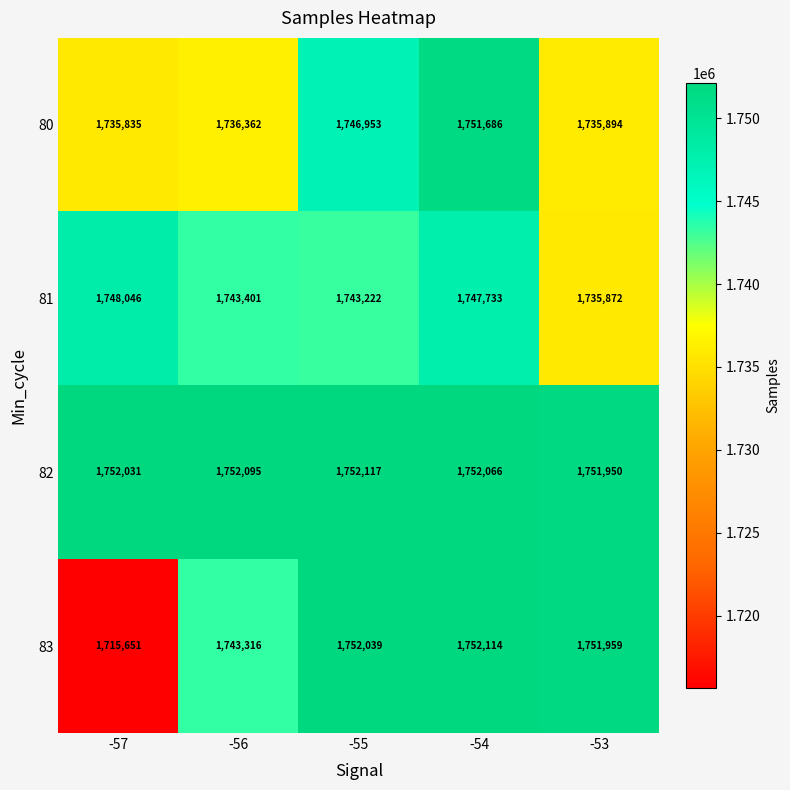

How many data points does each series have?

5